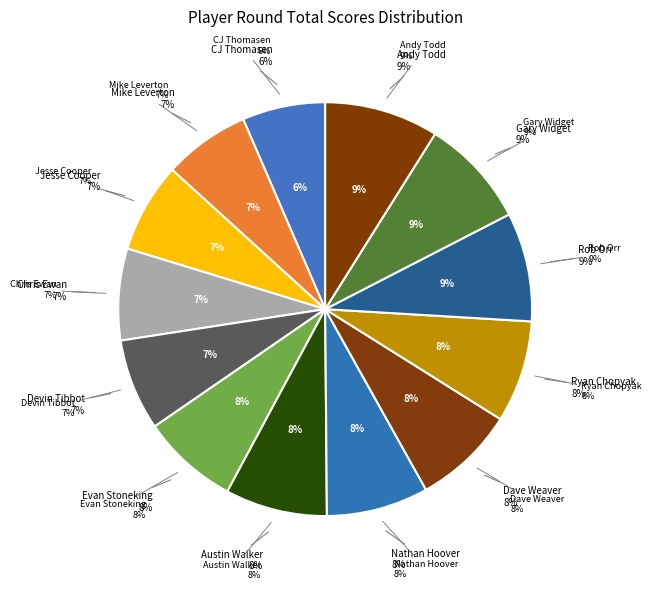

Rank the categories by value from lowest to highest.

CJ Thomasen, Mike Leverton, Jesse Cooper, Chris Ewan, Devin Tibbot, Evan Stoneking, Austin Walker, Nathan Hoover, Dave Weaver, Ryan Chopyak, Rob Orr, Gary Widget, Andy Todd